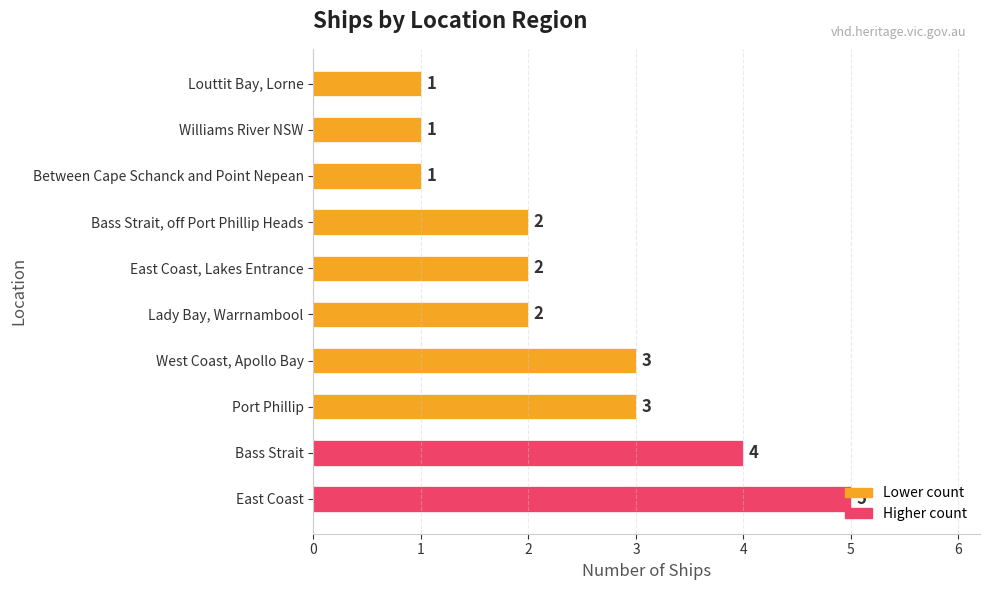

What is the smallest value displayed?

1